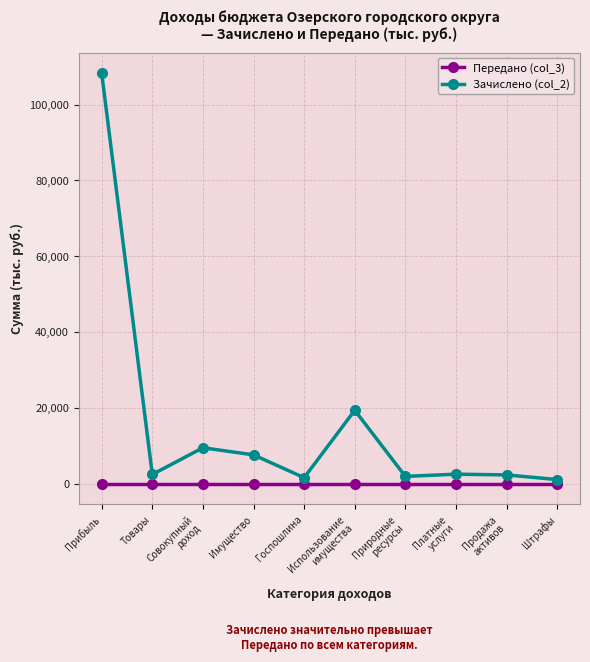

How many interior local peaks does the Зачислено (col_2) series have?

3